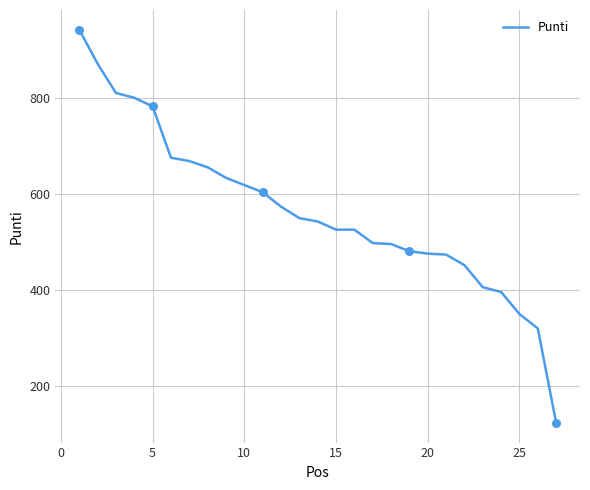

What is the greatest value displayed?

943